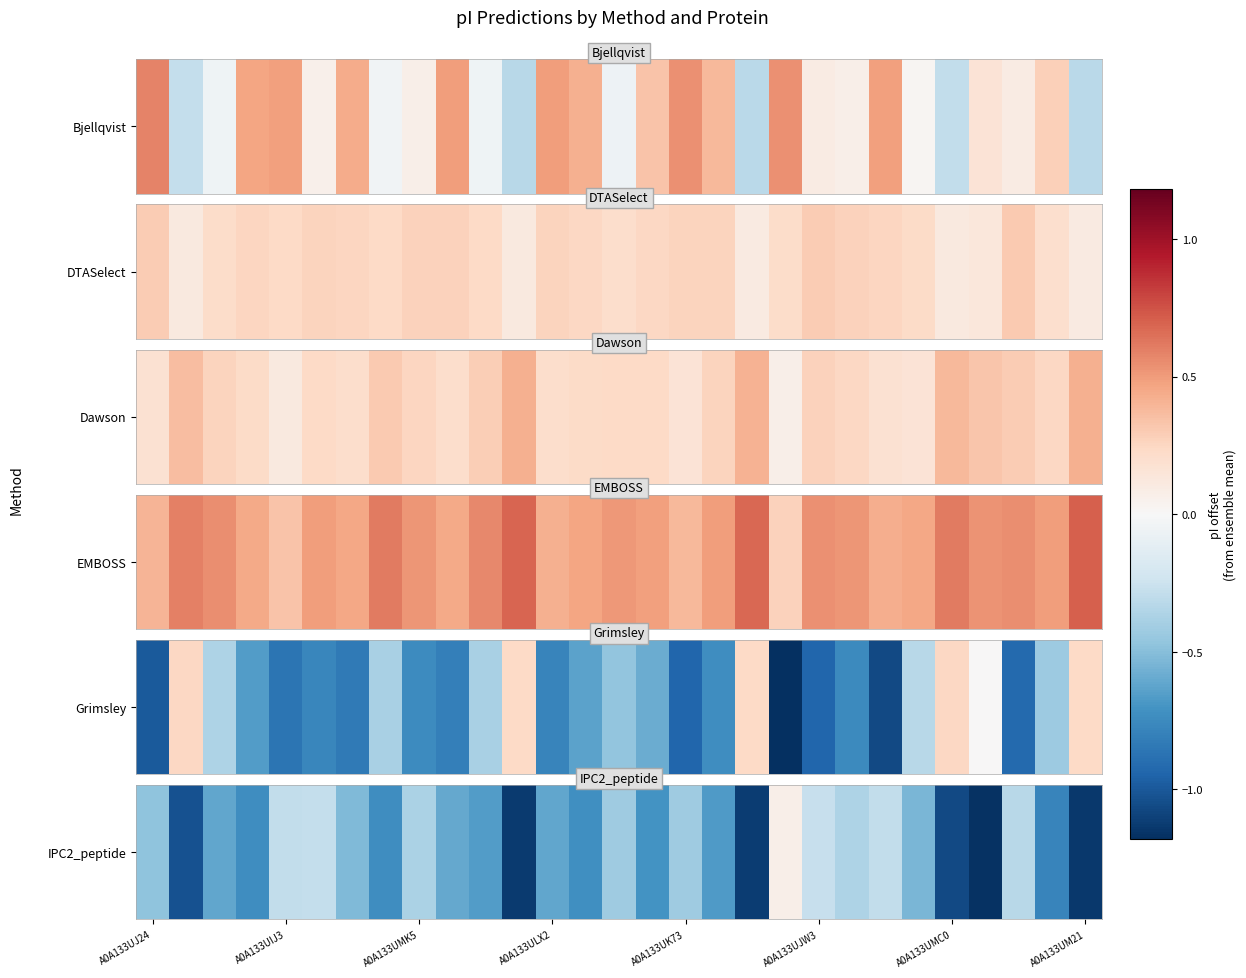

How many data points does each series have?

29